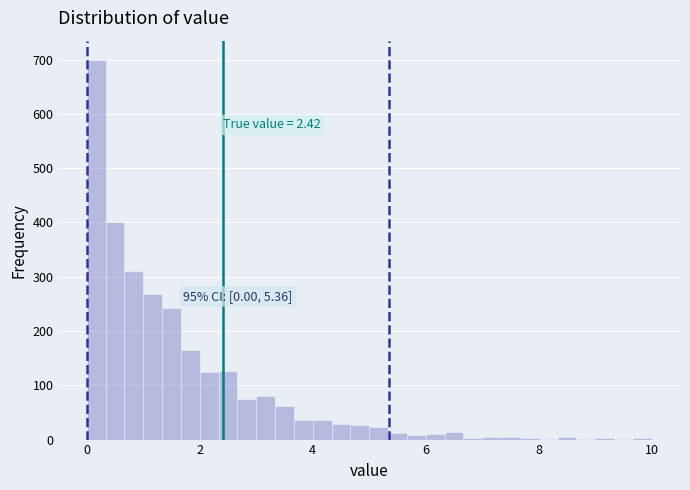

Read against the x-axis, roughly where is the centre of the tallest bar?

0.2